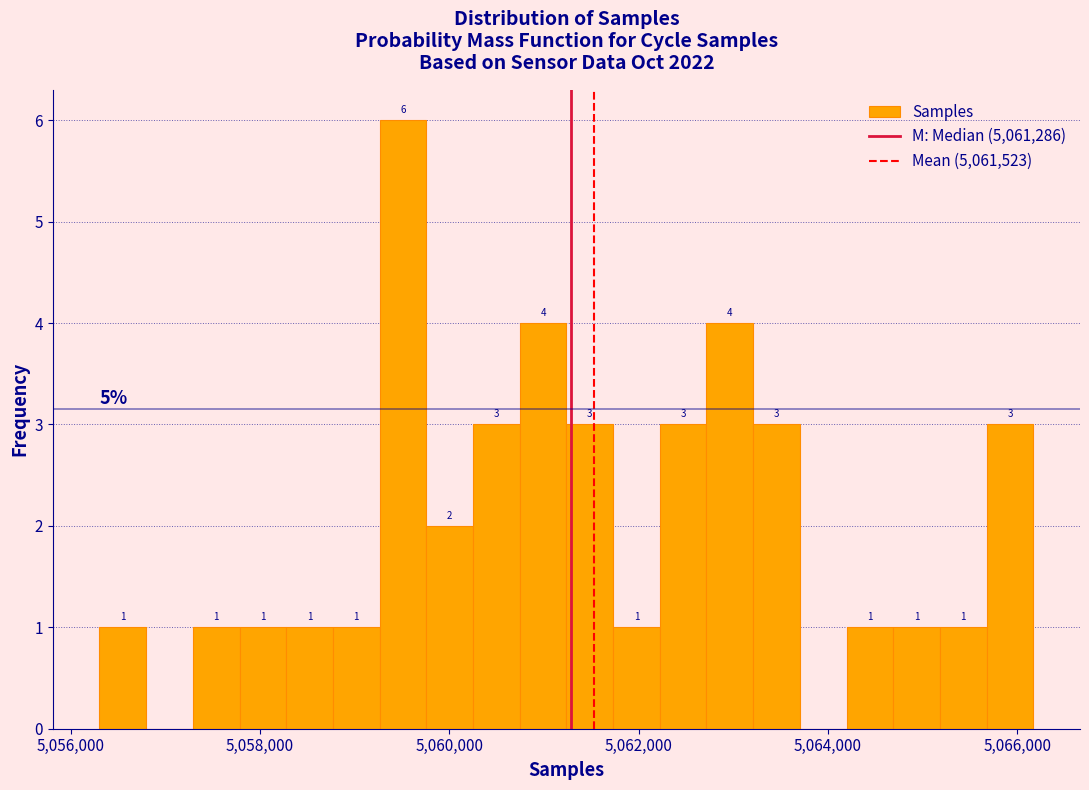

Around what value on the x-axis is the tallest bar? Give the approximate position of its centre, as read against the axis.

5059600